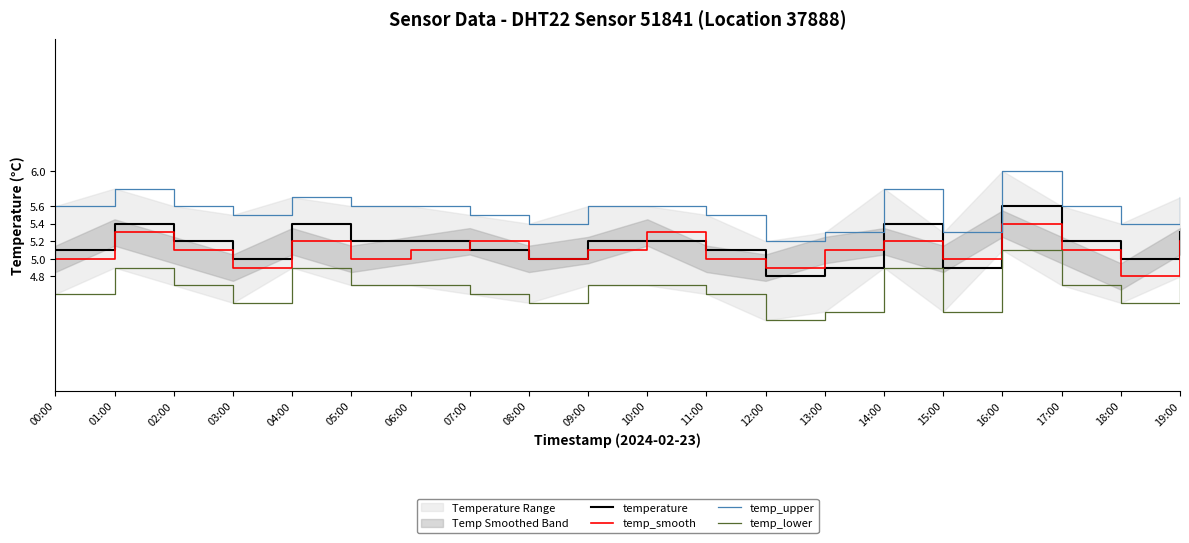

The value of temp_smooth at 01:00 is 5.3. True or false?

True